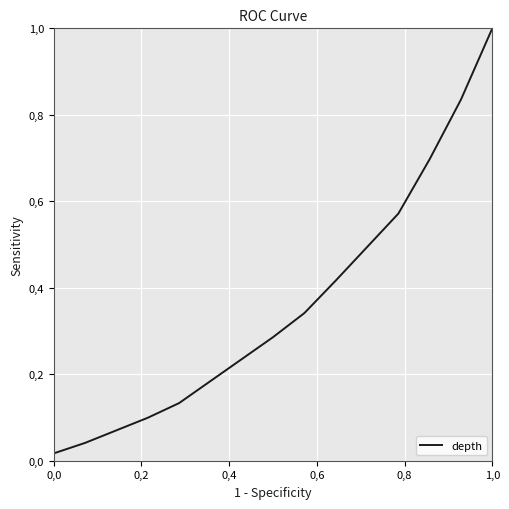

True or false: there are more than 2 points higher than both neighbors.

False